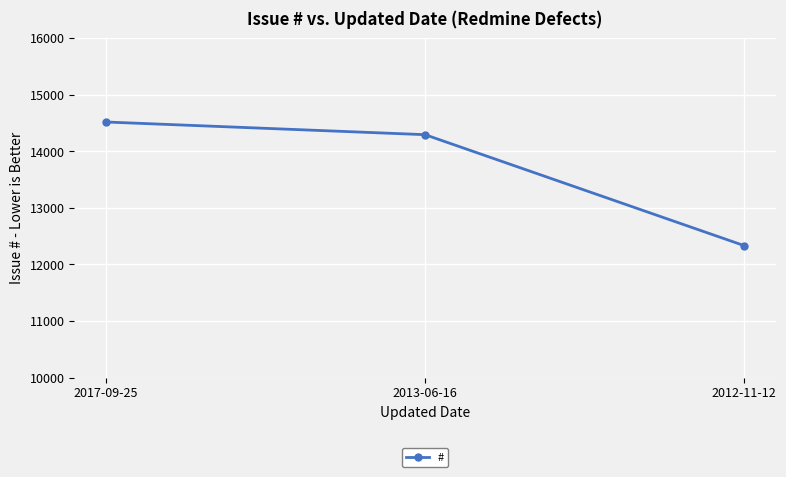

True or false: the data shows 14518 at 2017-09-25.

True